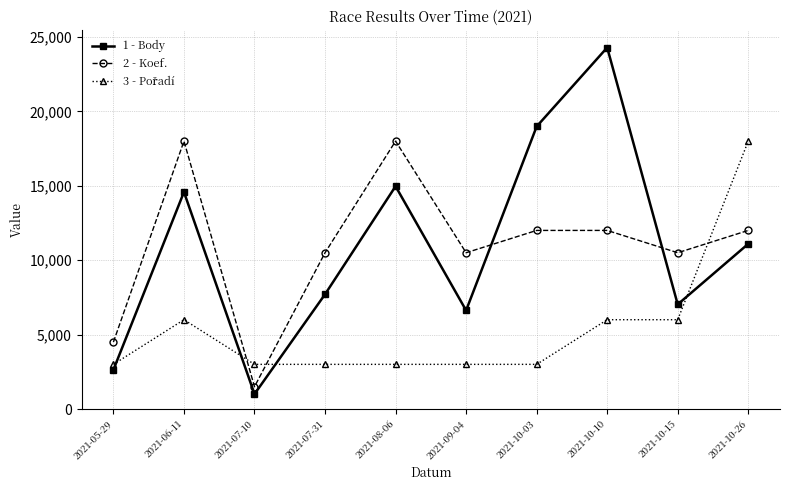

What is the label of the 1st point from the right?

2021-10-26